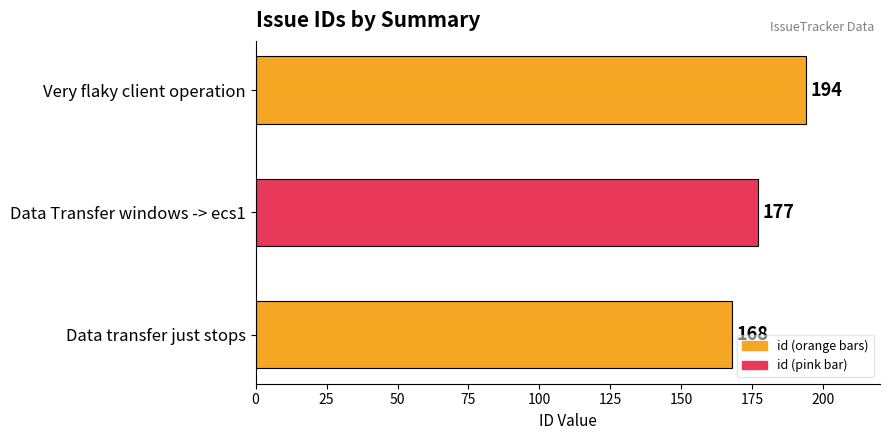

Is it true that the value at Data transfer just stops is 168?

True